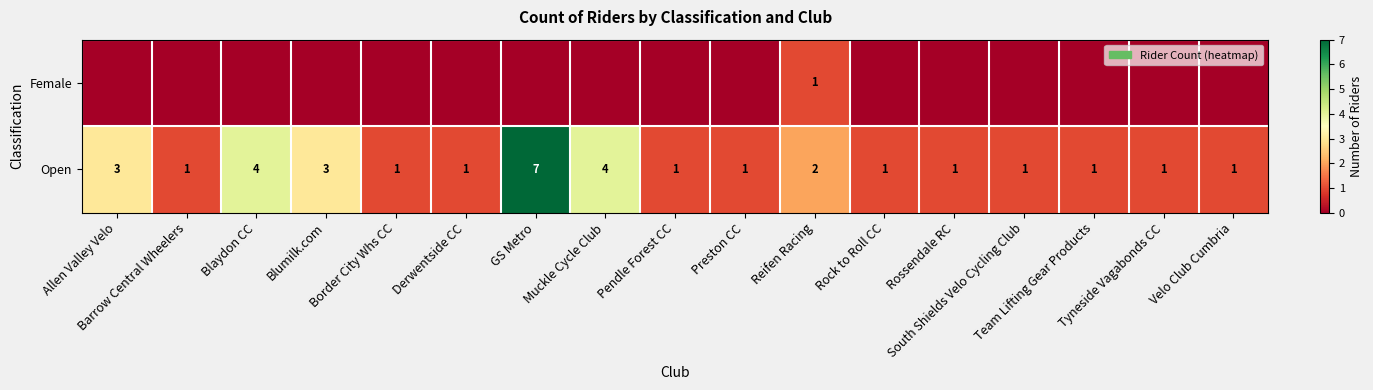

What is the sum of all Open values?

34